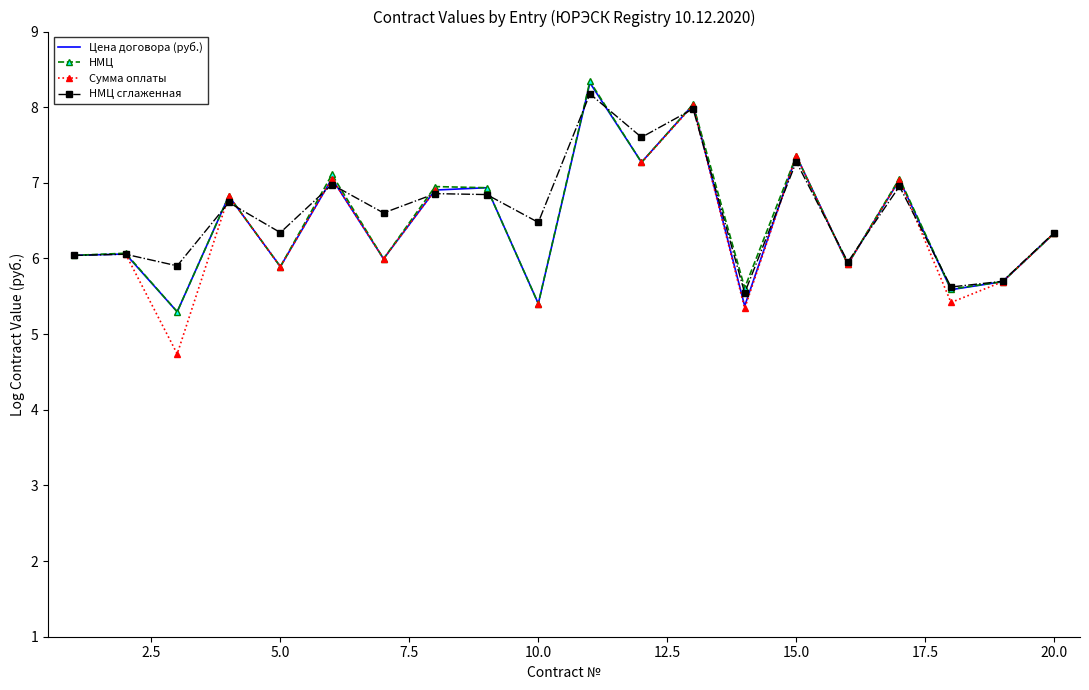

Rank the series by their maximum value, from highest to lowest.

НМЦ, Цена договора (руб.), Сумма оплаты, НМЦ сглаженная